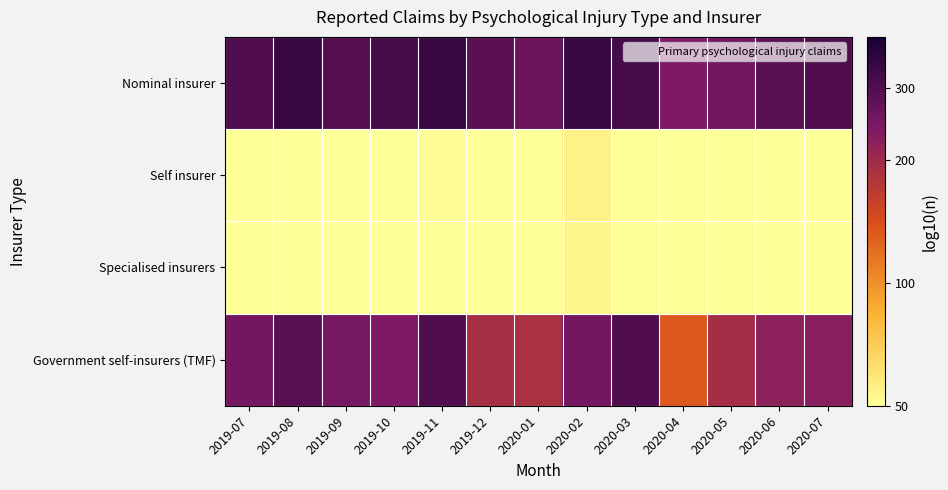

Reading left to right, list all the values displayed in this chart.

Nominal insurer: 2019-07=2.5	2019-08=2.5	2019-09=2.5	2019-10=2.5	2019-11=2.5	2019-12=2.5	2020-01=2.4	2020-02=2.5	2020-03=2.5	2020-04=2.4	2020-05=2.4	2020-06=2.5	2020-07=2.5
Self insurer: 2019-07=1.6	2019-08=1.6	2019-09=1.6	2019-10=1.6	2019-11=1.7	2019-12=1.6	2020-01=1.5	2020-02=1.7	2020-03=1.7	2020-04=1.5	2020-05=1.4	2020-06=1.6	2020-07=1.6
Specialised insurers: 2019-07=1.5	2019-08=1.4	2019-09=1.5	2019-10=1.6	2019-11=1.6	2019-12=1.5	2020-01=1.6	2020-02=1.7	2020-03=1.6	2020-04=1.2	2020-05=1.4	2020-06=1.5	2020-07=1.6
Government self-insurers (TMF): 2019-07=2.4	2019-08=2.5	2019-09=2.4	2019-10=2.4	2019-11=2.5	2019-12=2.3	2020-01=2.3	2020-02=2.4	2020-03=2.5	2020-04=2.1	2020-05=2.3	2020-06=2.3	2020-07=2.4